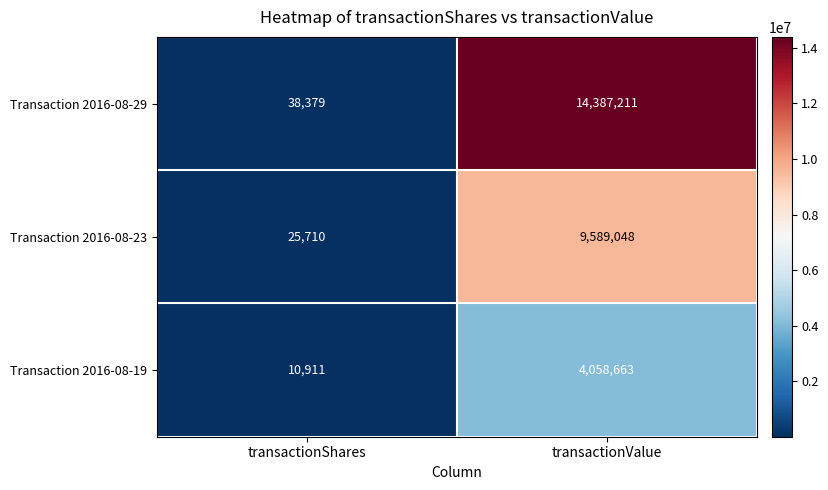

What is the maximum value shown in the chart?

14387211